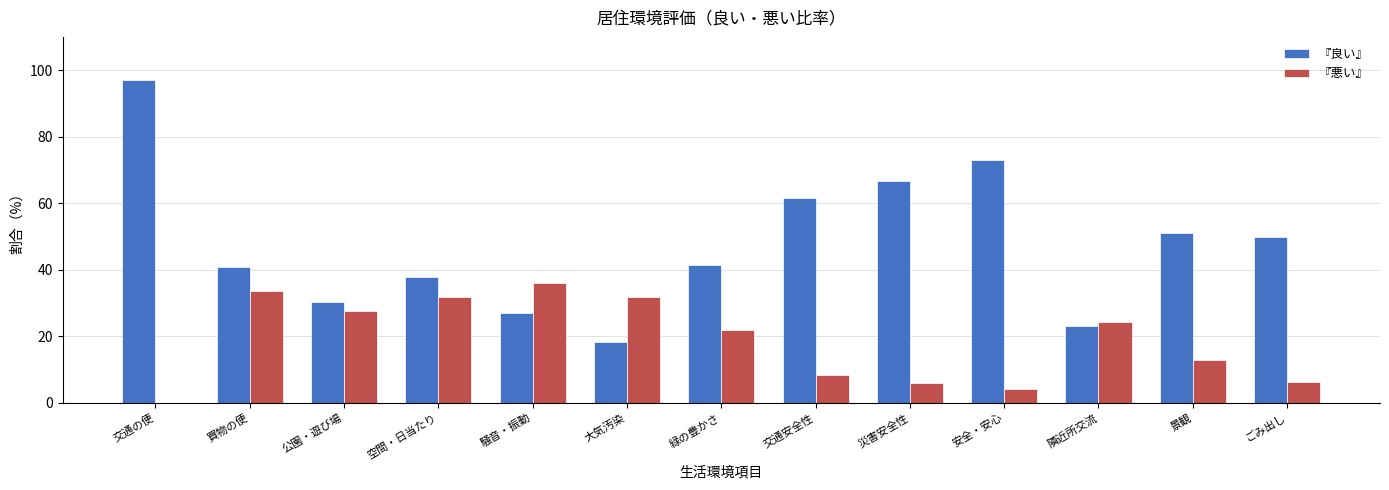

Which category has the highest value in the 『良い』 series?

交通の便